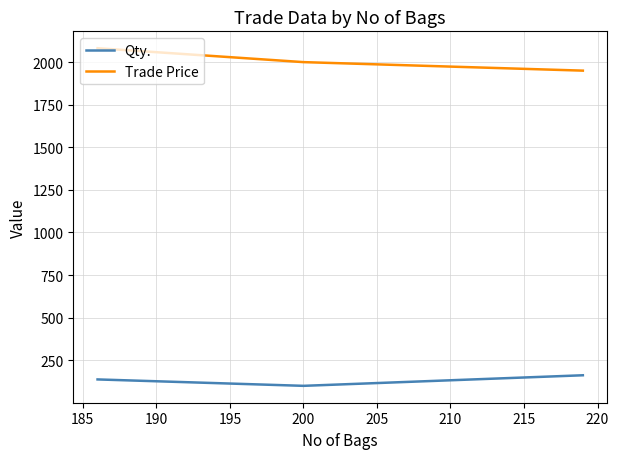

Which series has the widest spread of values?

Trade Price